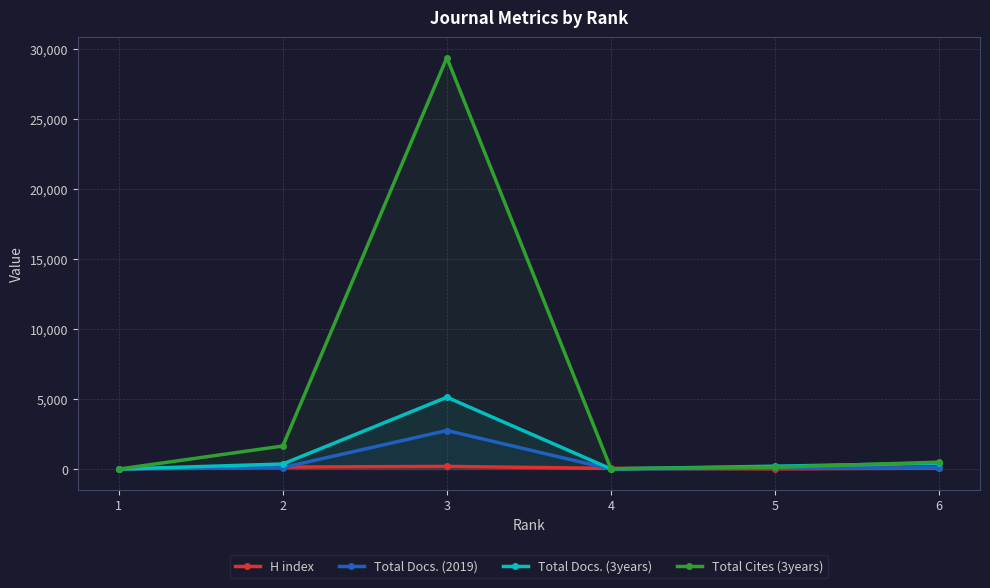

What is the sum of the Total Cites (3years) values at 5 and 4?

154